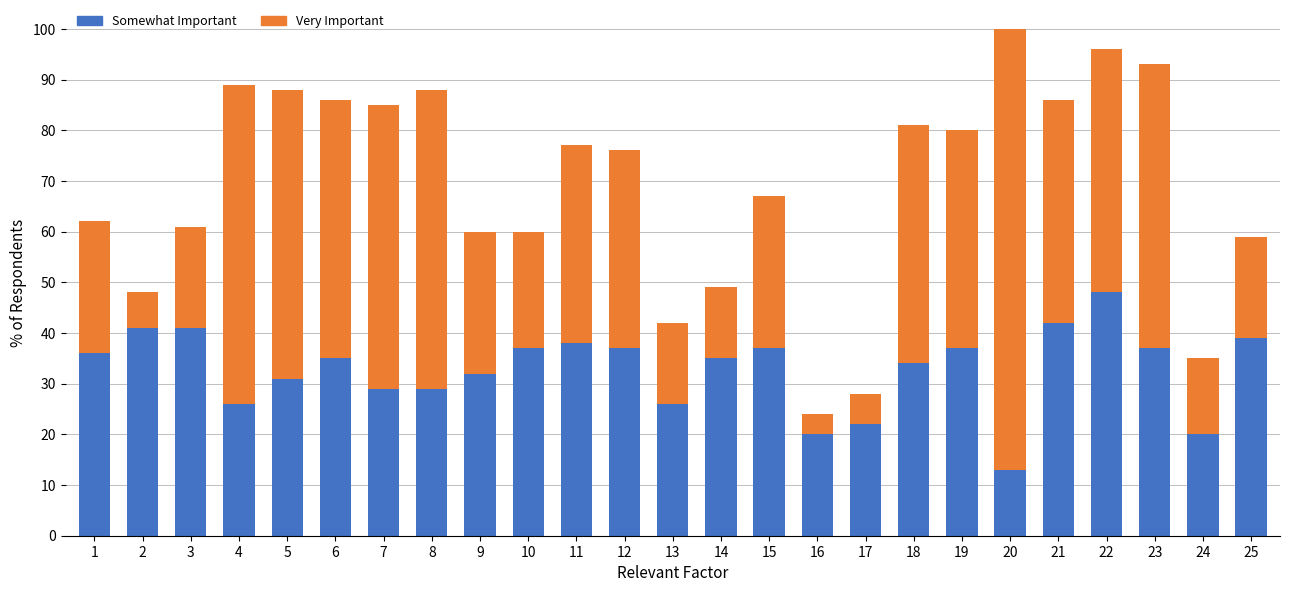

What is the maximum value for Somewhat Important?

48